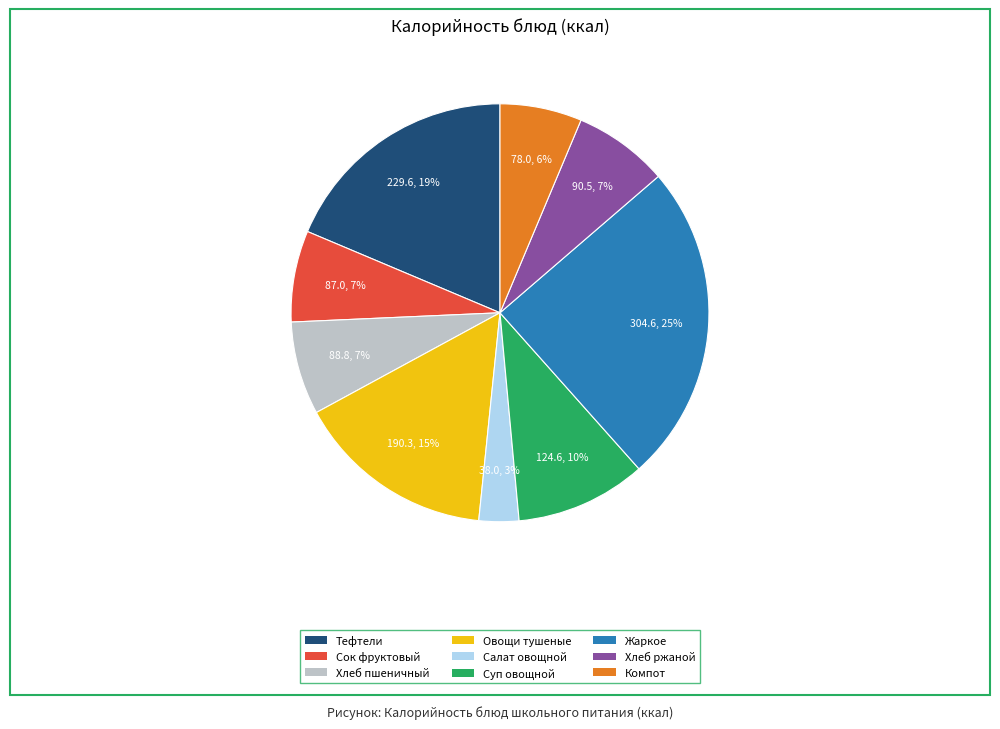

Count the number of slices in the pie.

9